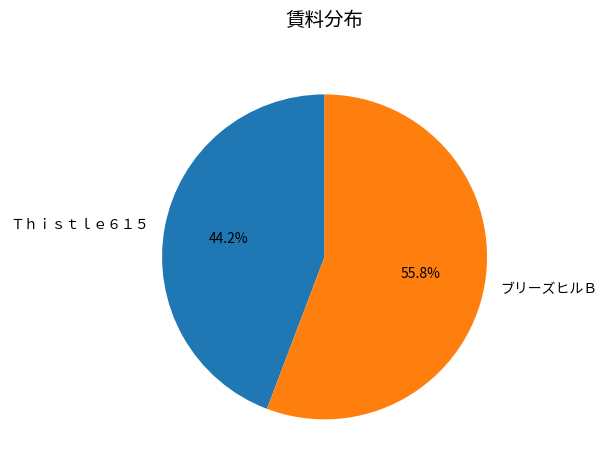

Which category has the smallest portion of the pie?

Ｔｈｉｓｔｌｅ６１５